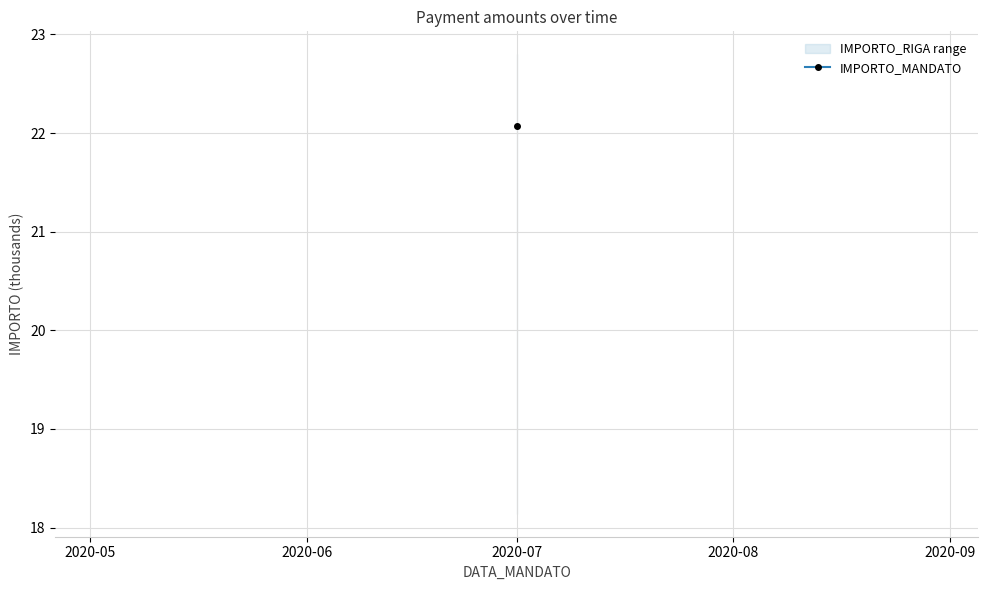

What is the lowest value of the IMPORTO_RIGA series?

16.5